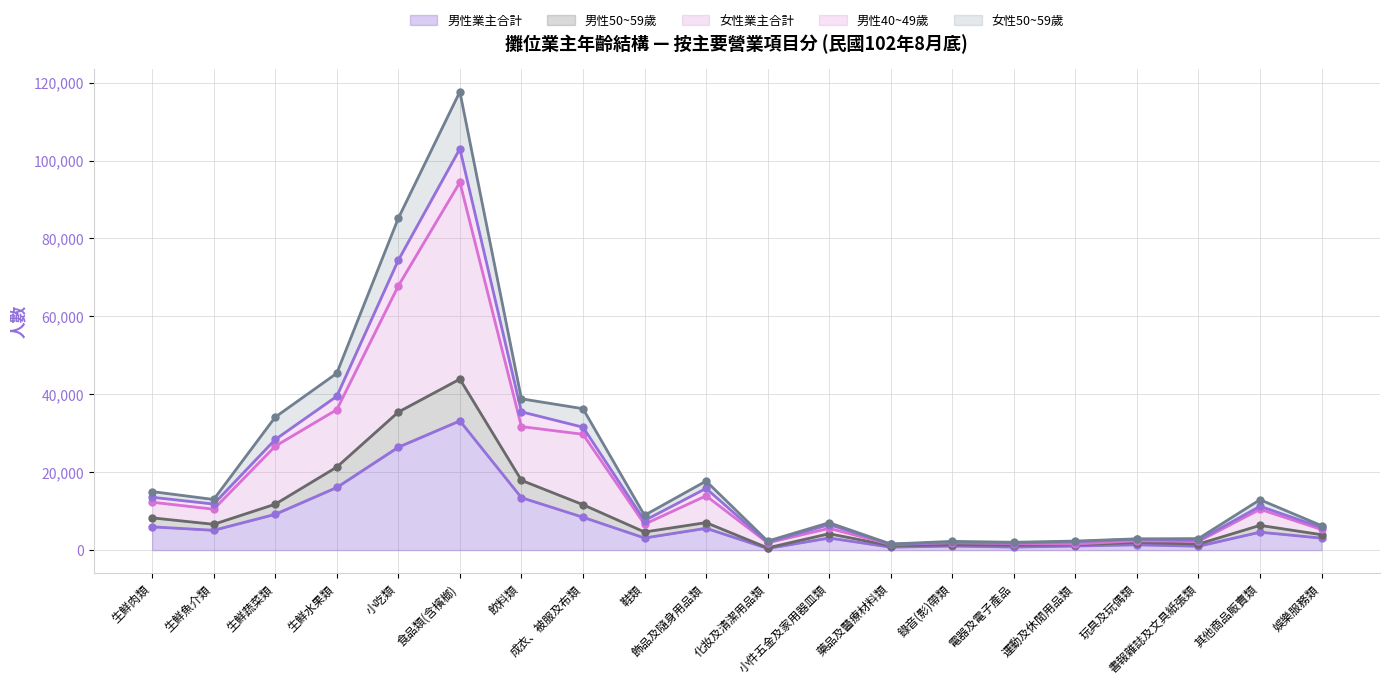

What is the total value across all series at 玩具及玩偶類?

11384